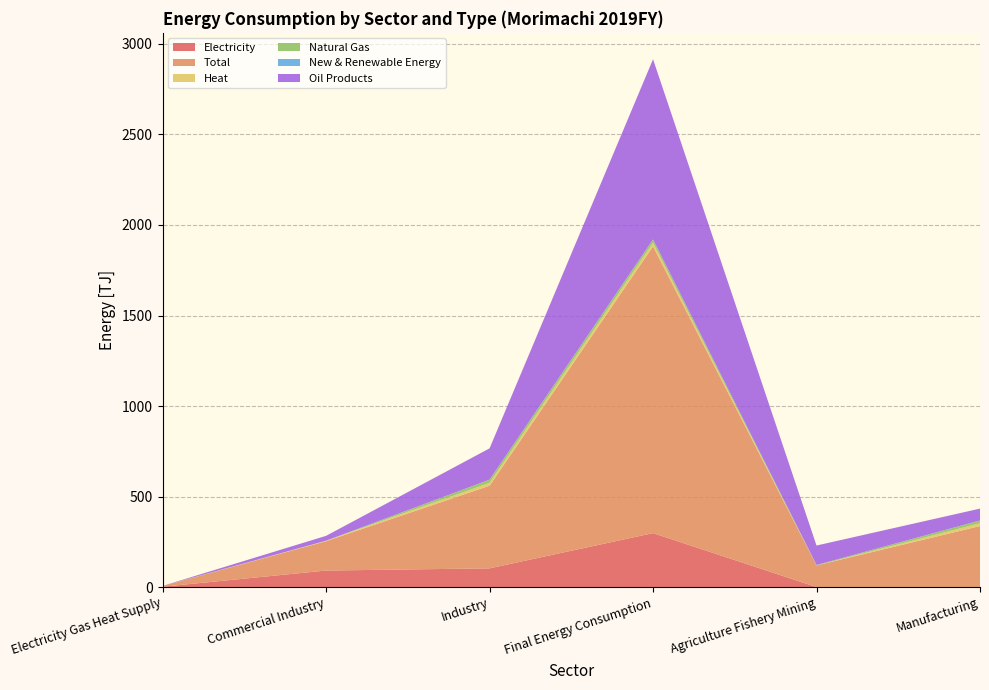

Reading left to right, what are all the values shown in this chart?

Electricity: 2.0	91.3	103.4	298.0	0.0	0.0
Total: 4.3	162.1	456.5	1584.2	119.4	337.1
Heat: 0.0	2.8	15.6	19.9	0.0	15.6
Natural Gas: 0.2	0.2	17.9	18.1	2.6	15.3
New & Renewable Energy: 0.0	0.0	0.0	0.0	0.0	0.0
Oil Products: 0.1	26.6	172.9	995.4	107.5	65.4